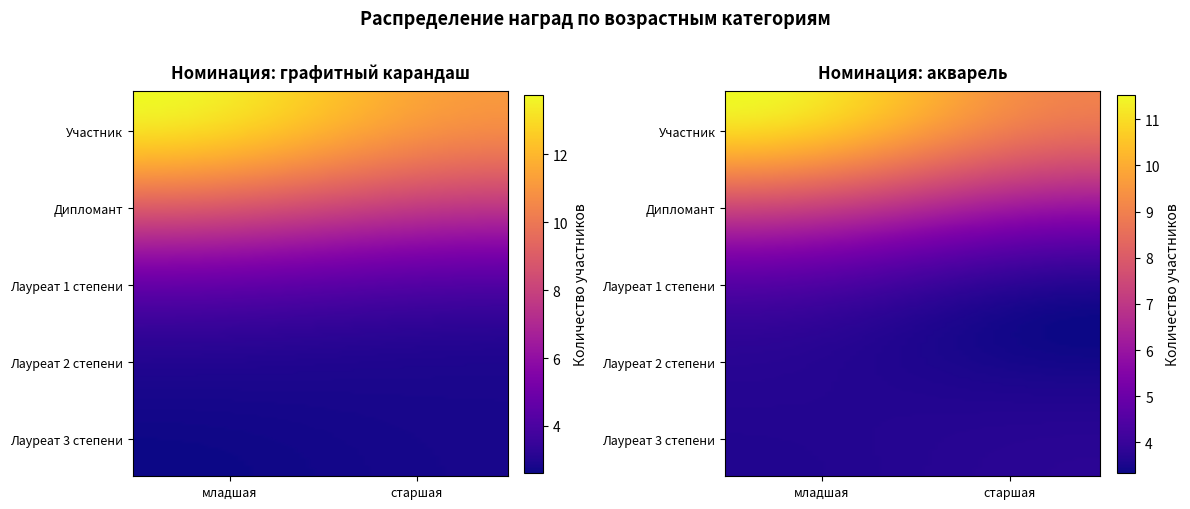

The младшая series shows 2 at Лауреат 3 степени. True or false?

True